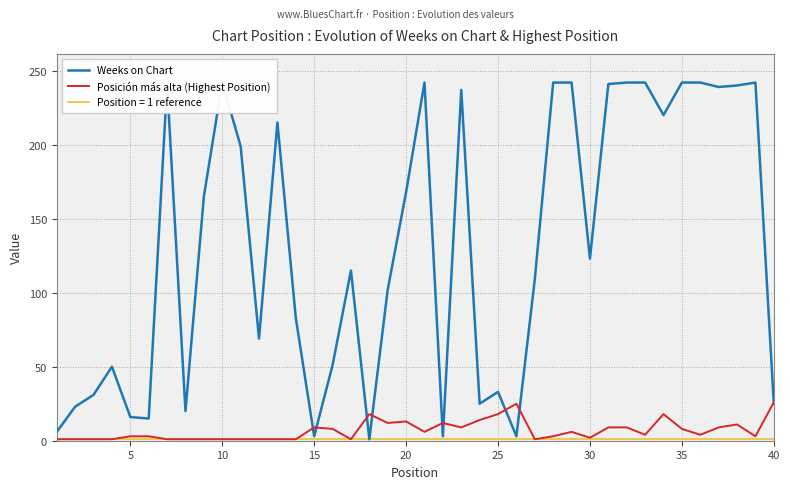

How many intersections are there between Posición más alta (Highest Position) and Weeks on Chart?

9